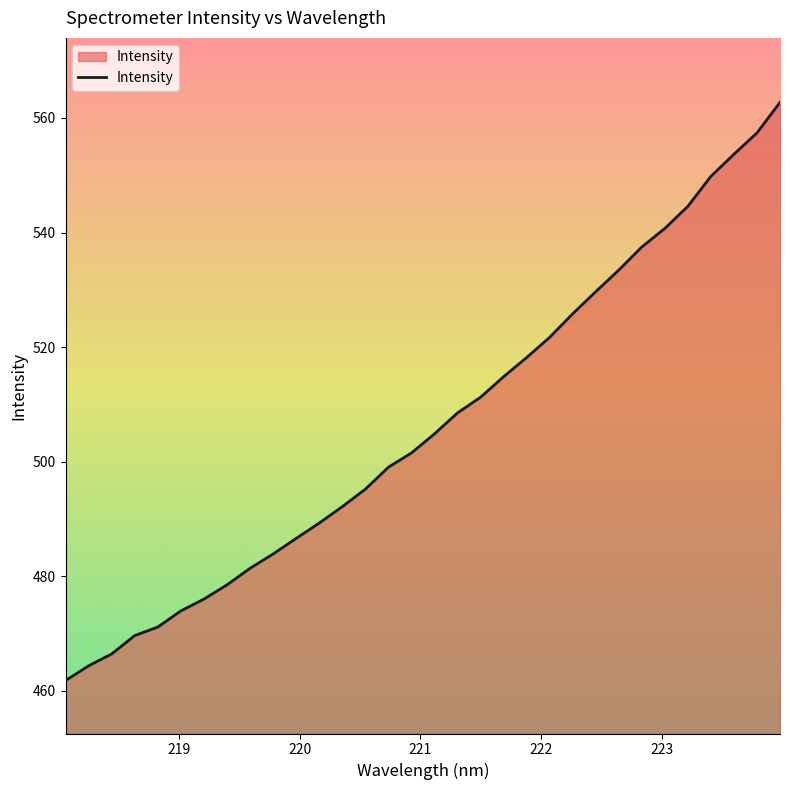

What is the maximum value shown in the chart?

562.7